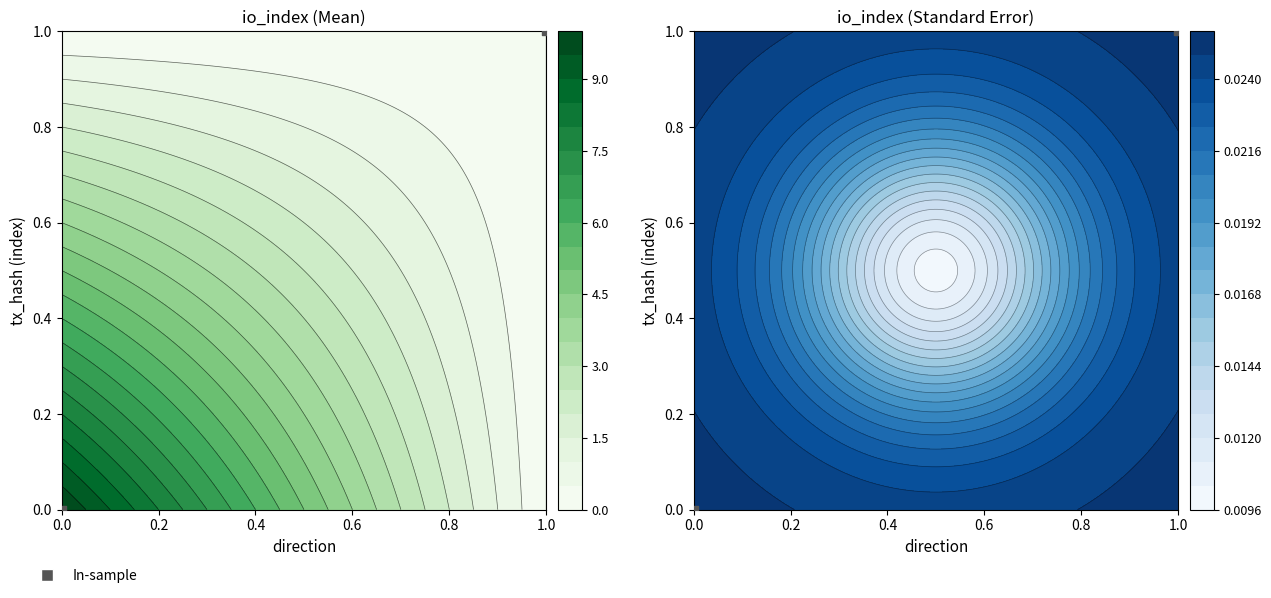

What is the change in value from 0.0 to 1.0?

+1